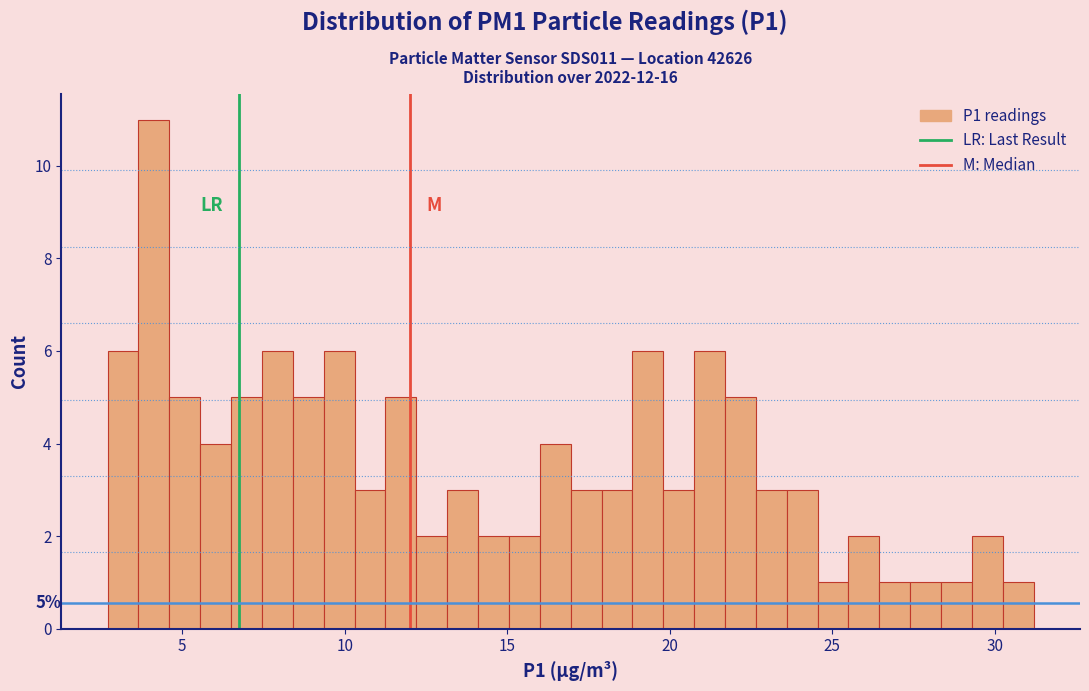

Around what value on the x-axis is the tallest bar? Give the approximate position of its centre, as read against the axis.

4.0